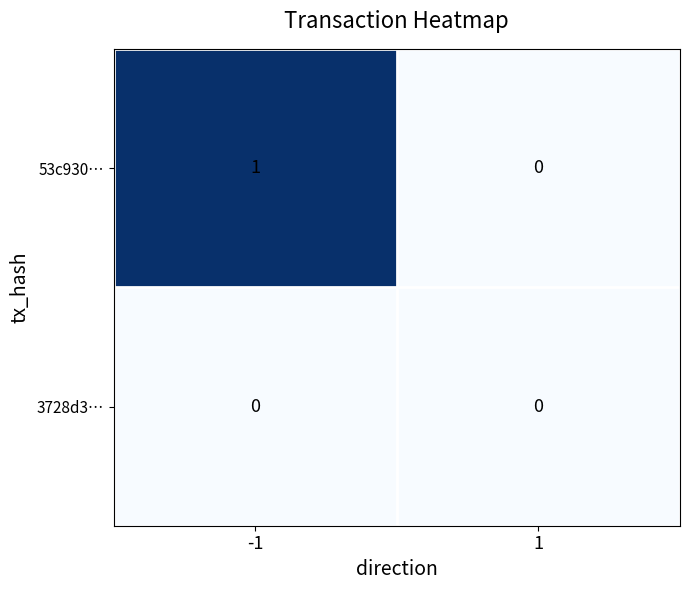

List the series in order of their peak value, highest first.

53c930…, 3728d3…